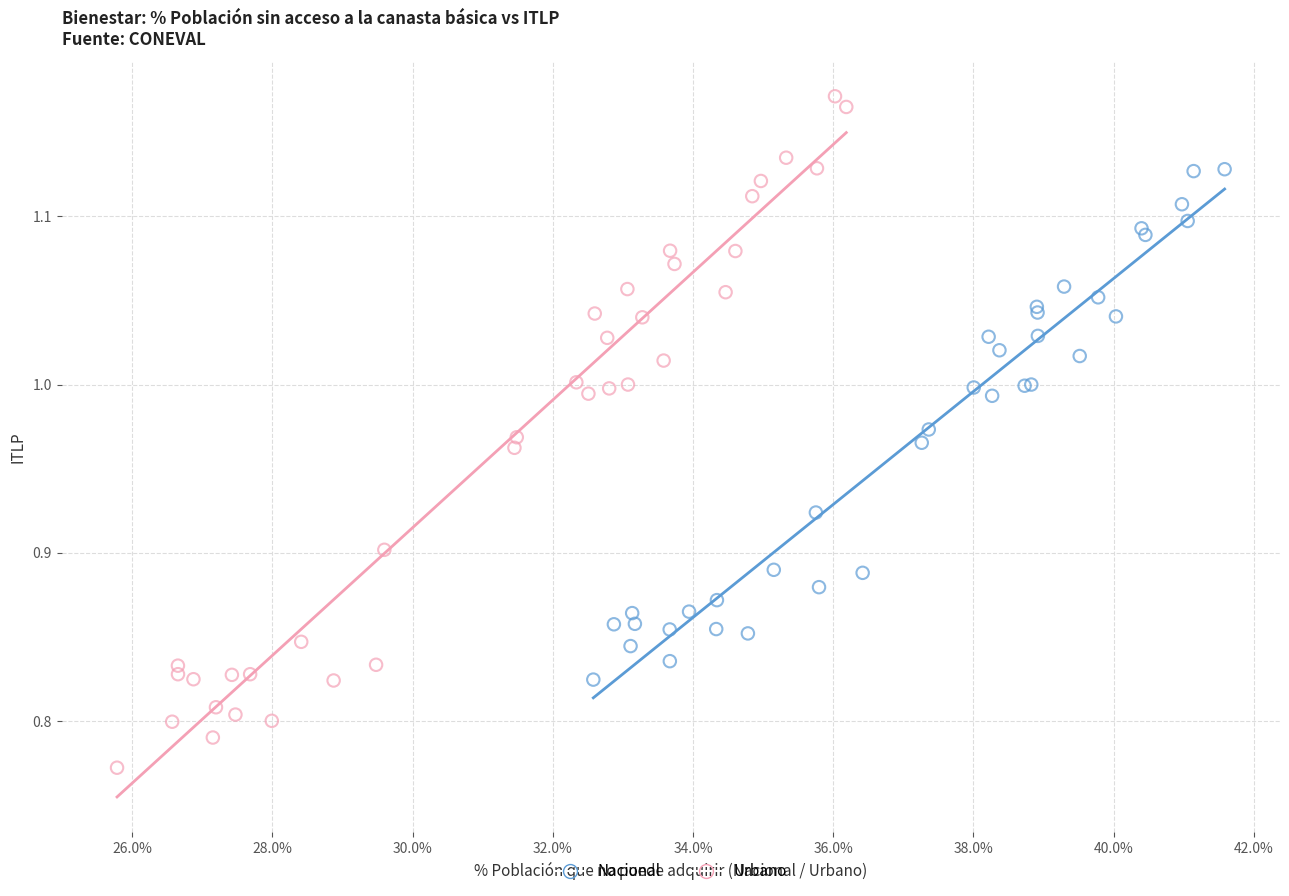

Which series has the largest Y range (max minus min)?

Urbano